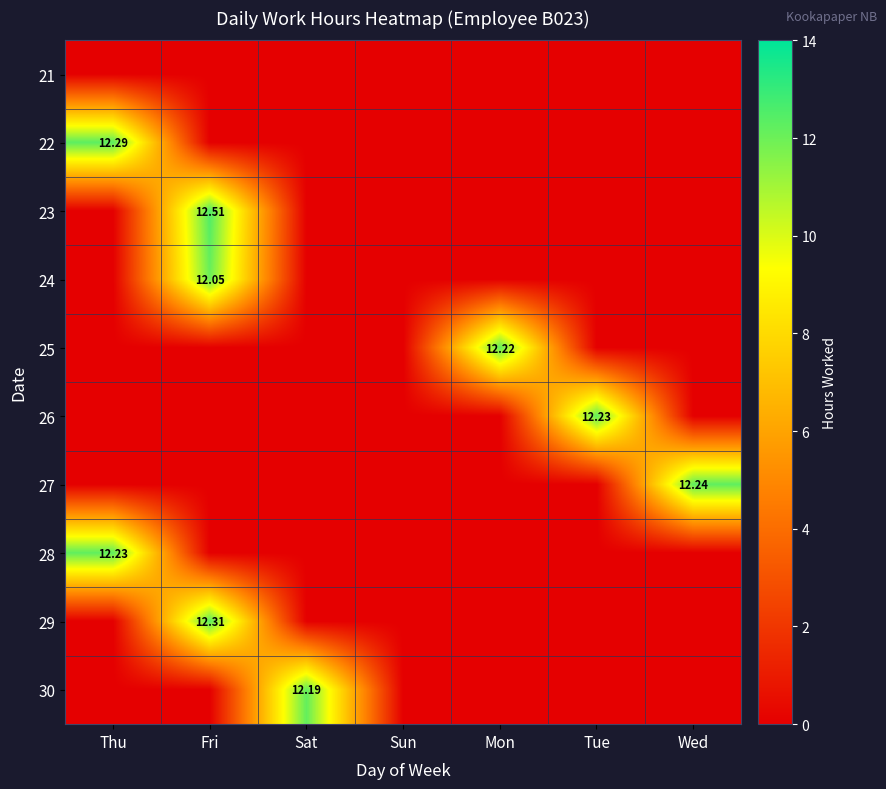

What is the difference between the maximum and minimum values in the 30 series?

12.2